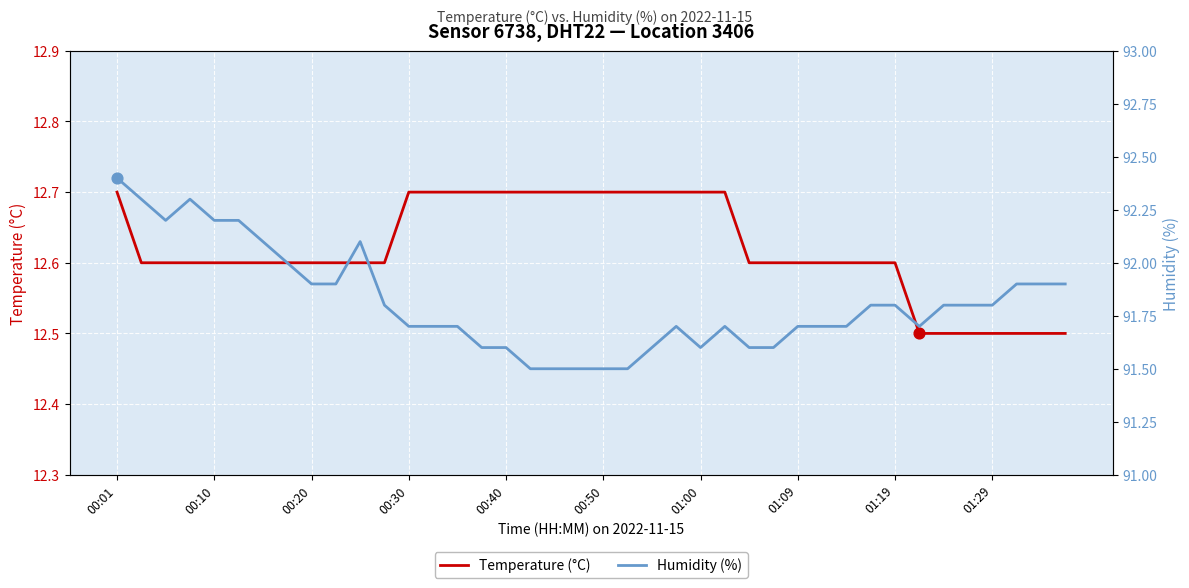

Is the value of Temperature (°C) at 28 greater than the value of Humidity (%) at 01:00?

No